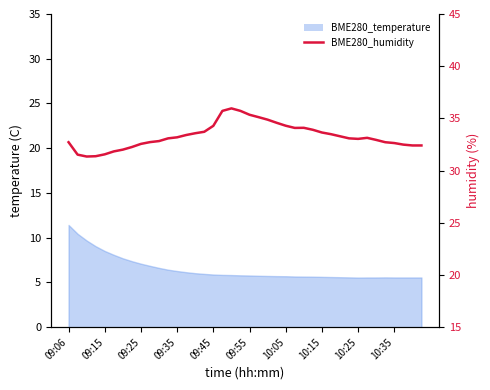

What value does the data have at 10:35?

32.7